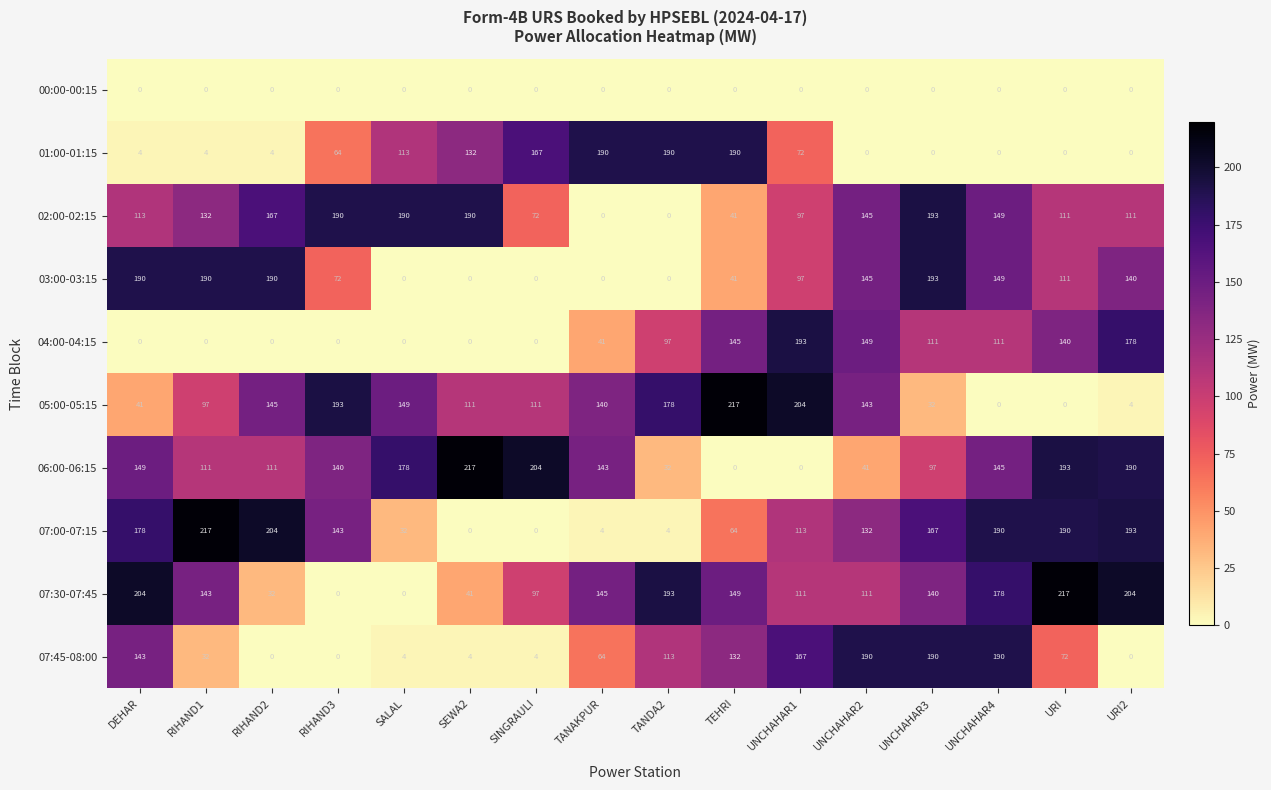

What is the difference between the highest and lowest values at UNCHAHAR4?

190